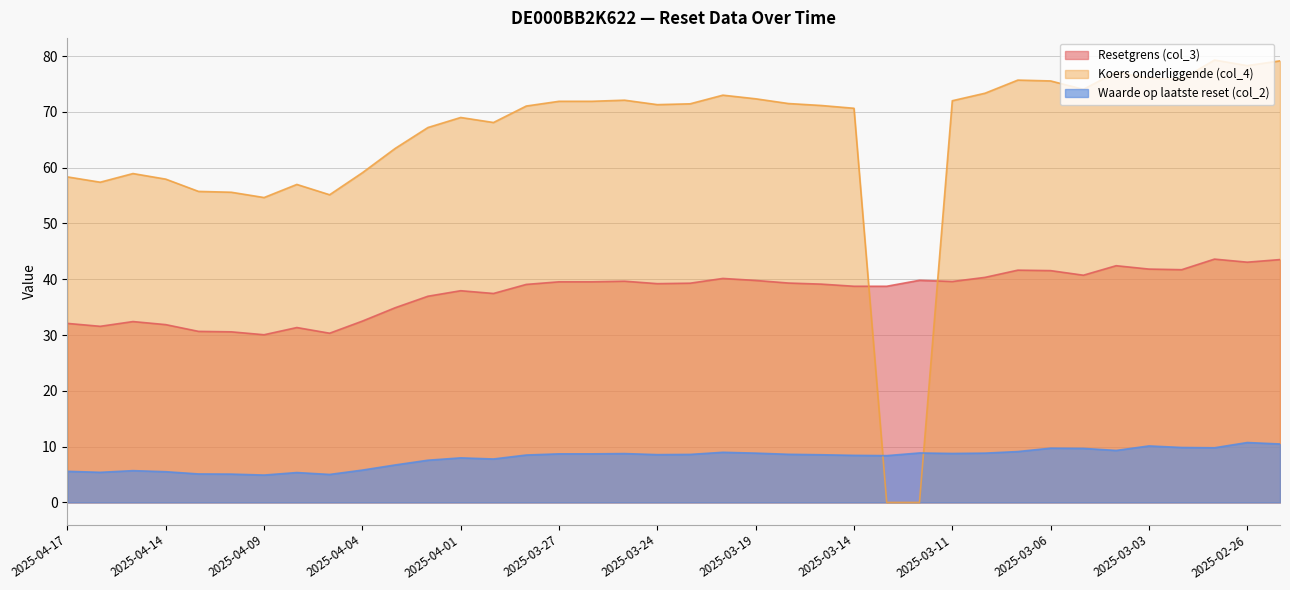

What is the value of the Resetgrens (col_3) point at the 35th from the left?

41.7